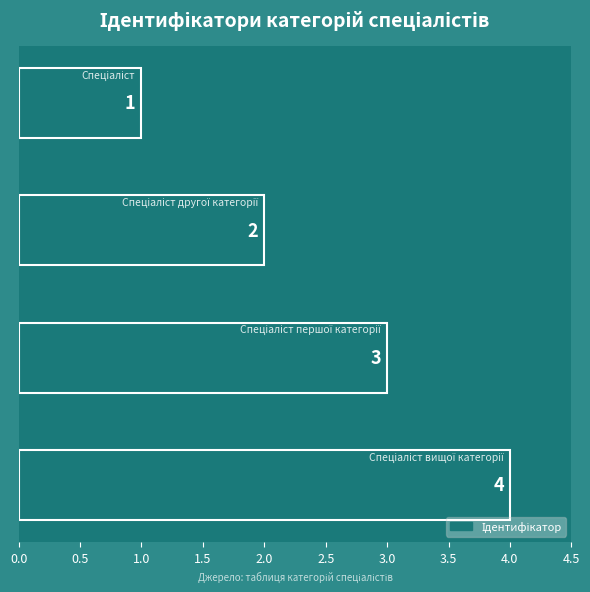

What is the difference between the maximum and minimum values?

3